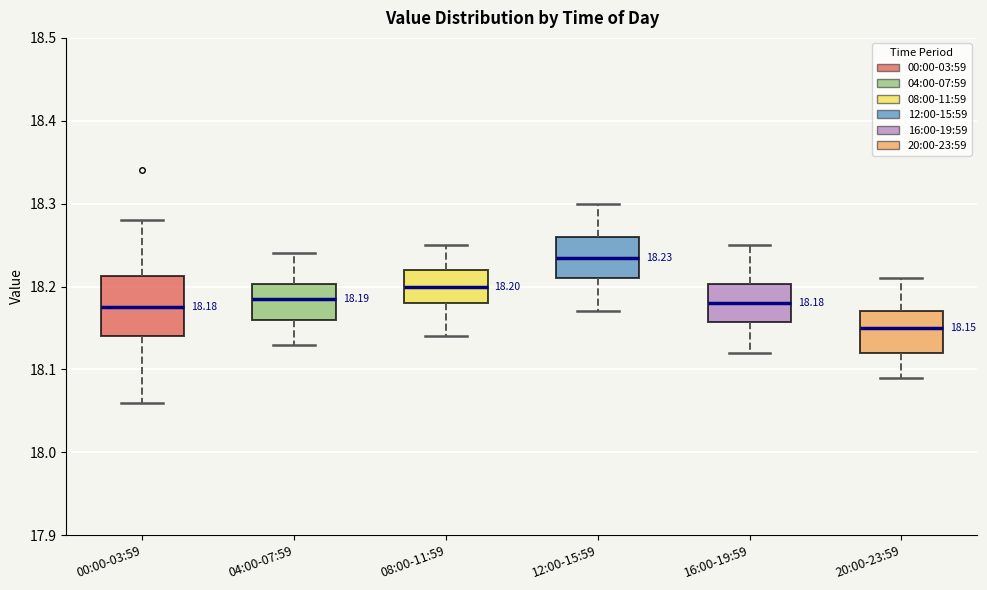

Which box's median line is the highest?

12:00-15:59